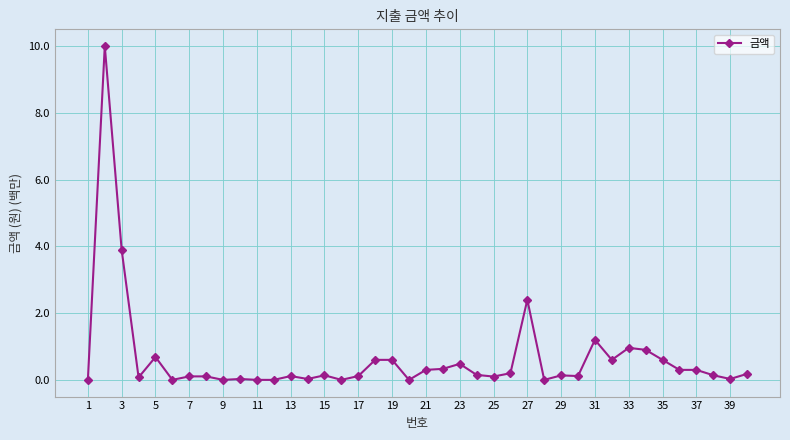

True or false: the data has more than 2 interior local peaks.

True